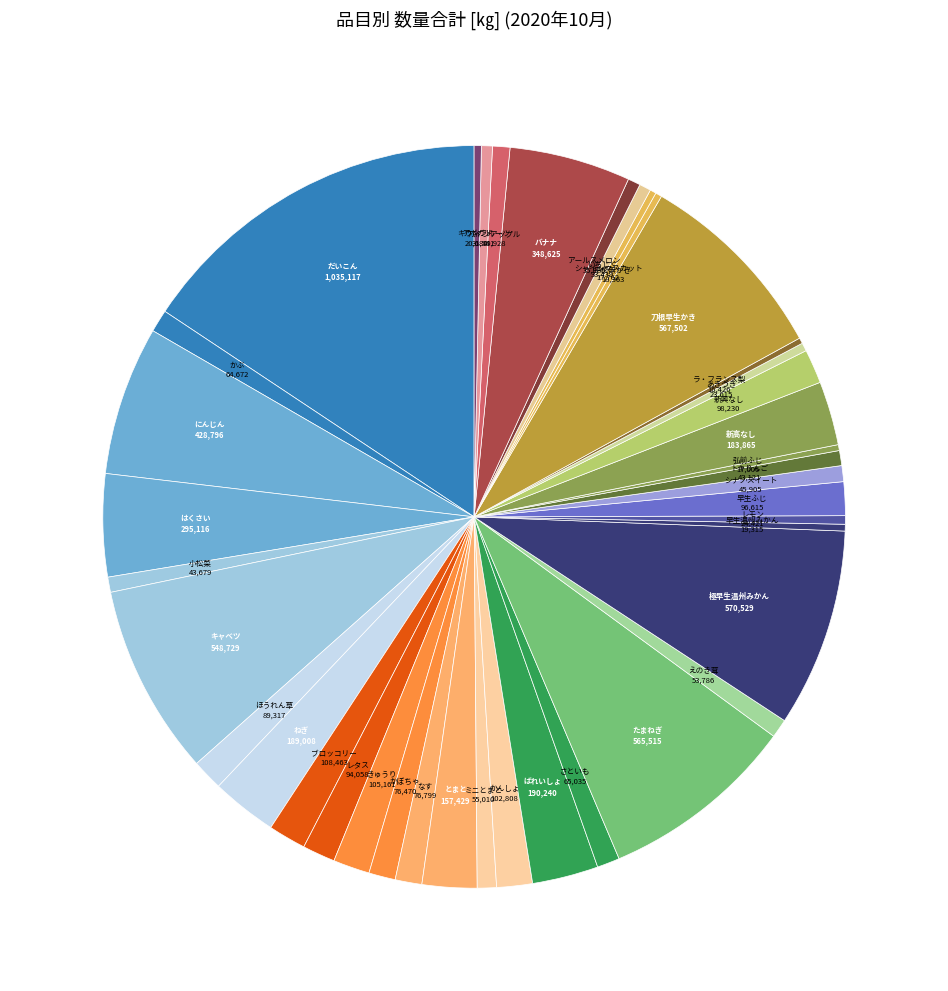

Is it true that かぶ is 11% of the pie?

False